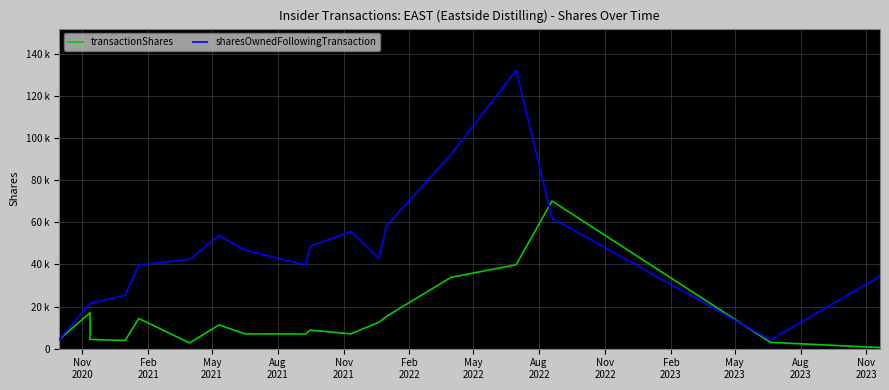

What are all the series names shown in the legend?

transactionShares, sharesOwnedFollowingTransaction